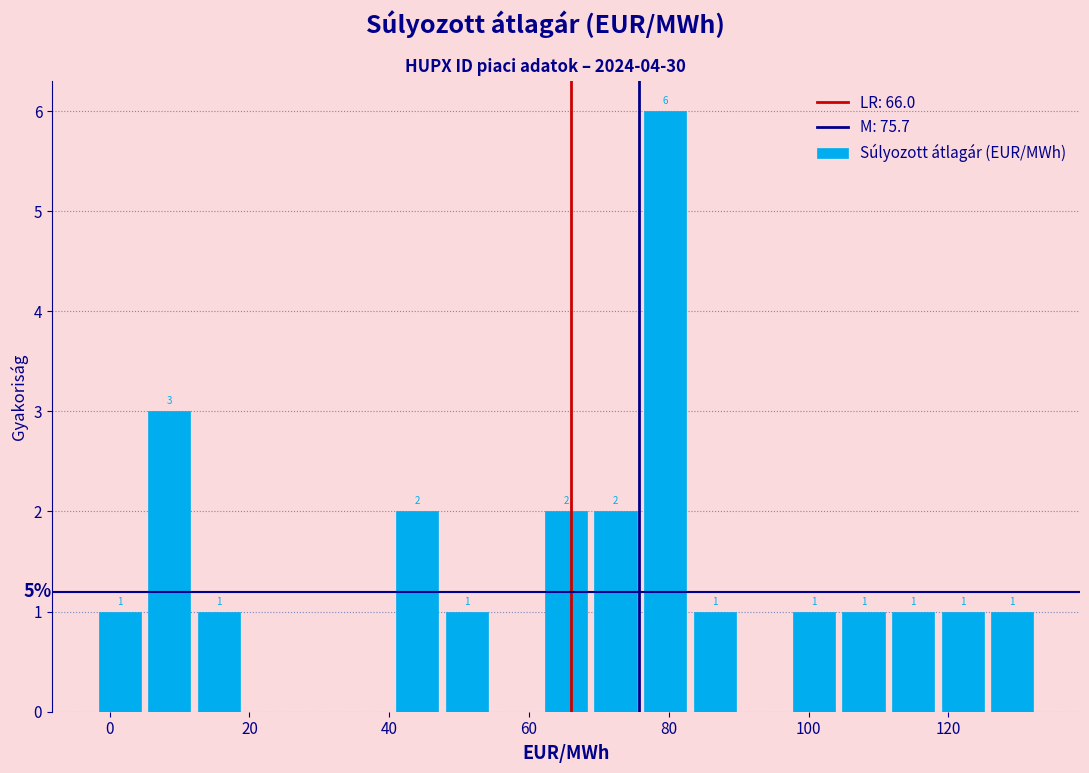

Around what value on the x-axis is the tallest bar? Give the approximate position of its centre, as read against the axis.

80